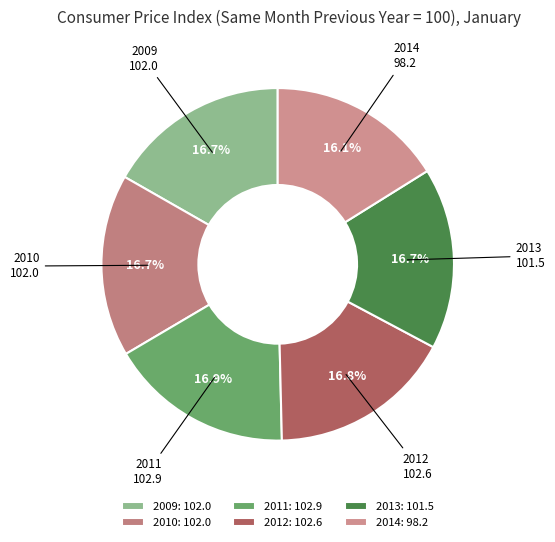

The 2013 slice represents 23% of the pie. True or false?

False